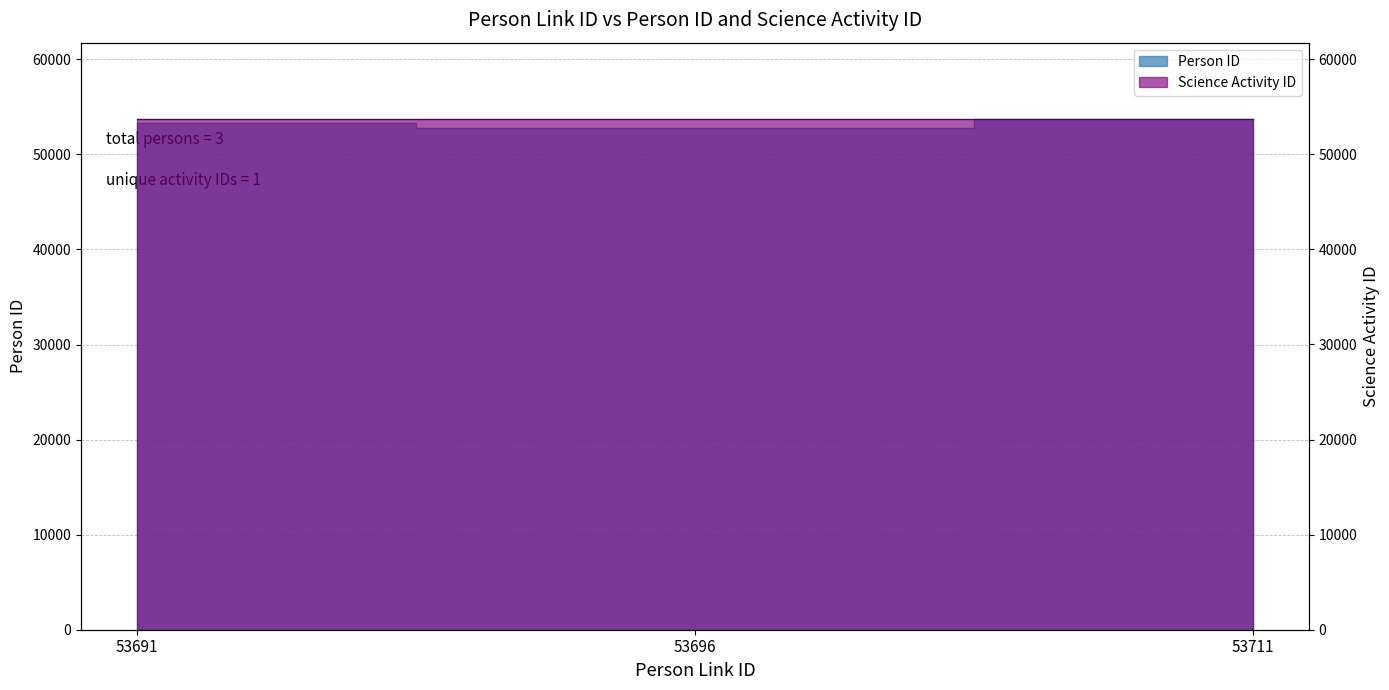

What is the sum of all values?

159788